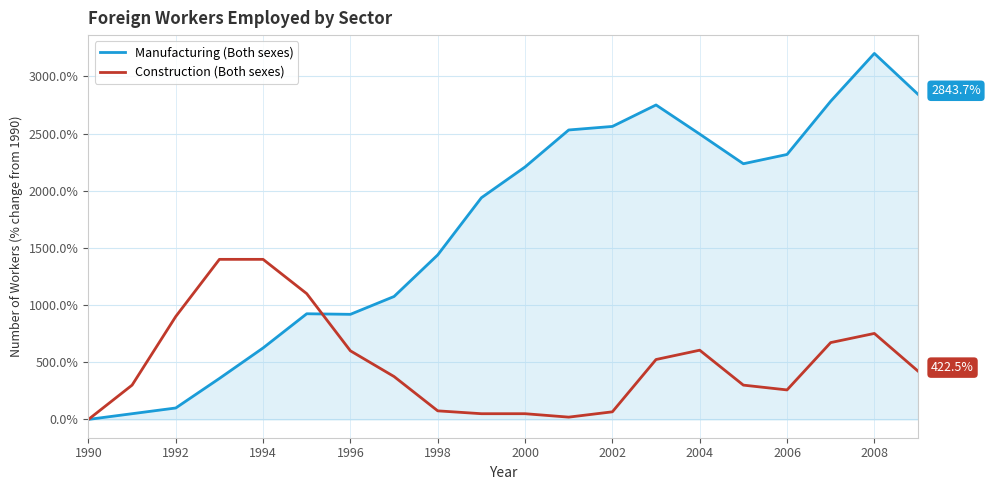

What is the maximum value shown in the chart?

3201.2